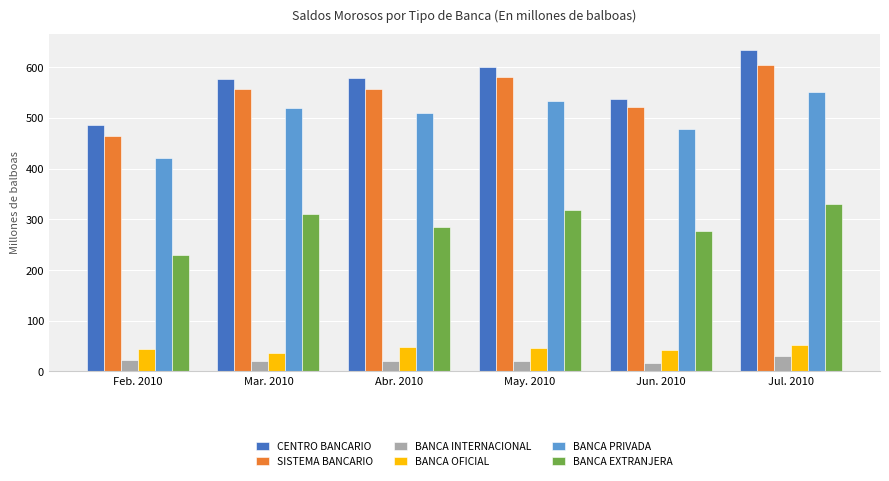

What is the total value across all series at Mar. 2010?

2020.4